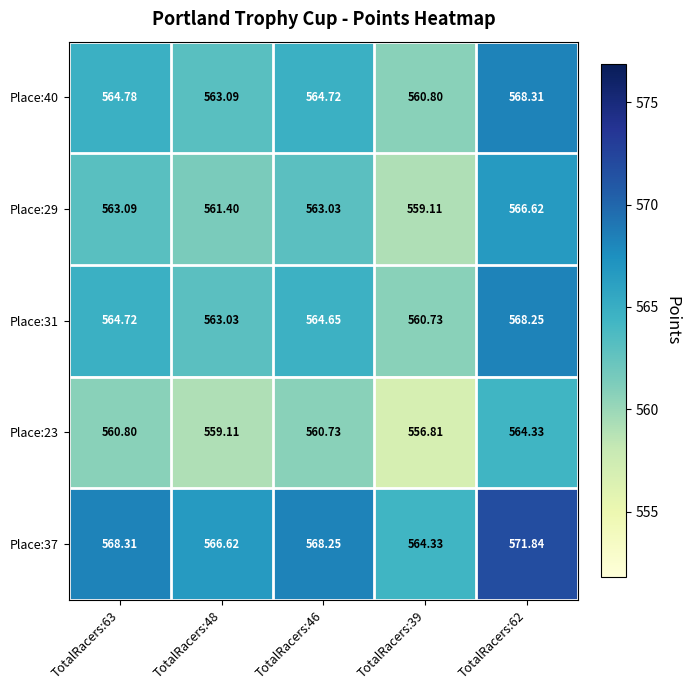

Is the value of Place:37 at TotalRacers:62 greater than the value of Place:31 at TotalRacers:48?

Yes